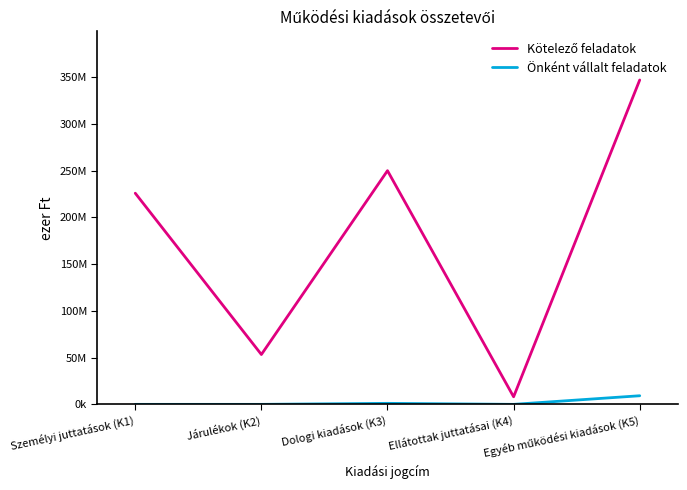

True or false: Kötelező feladatok has a value of 331081343 at Dologi kiadások (K3).

False